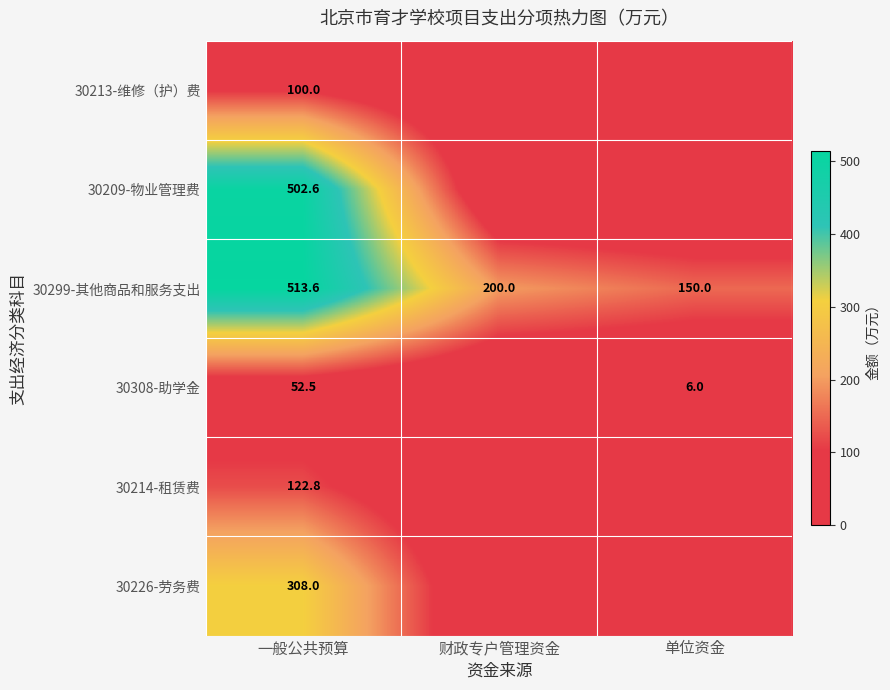

The 30209-物业管理费 series shows 0.0 at 财政专户管理资金. True or false?

True